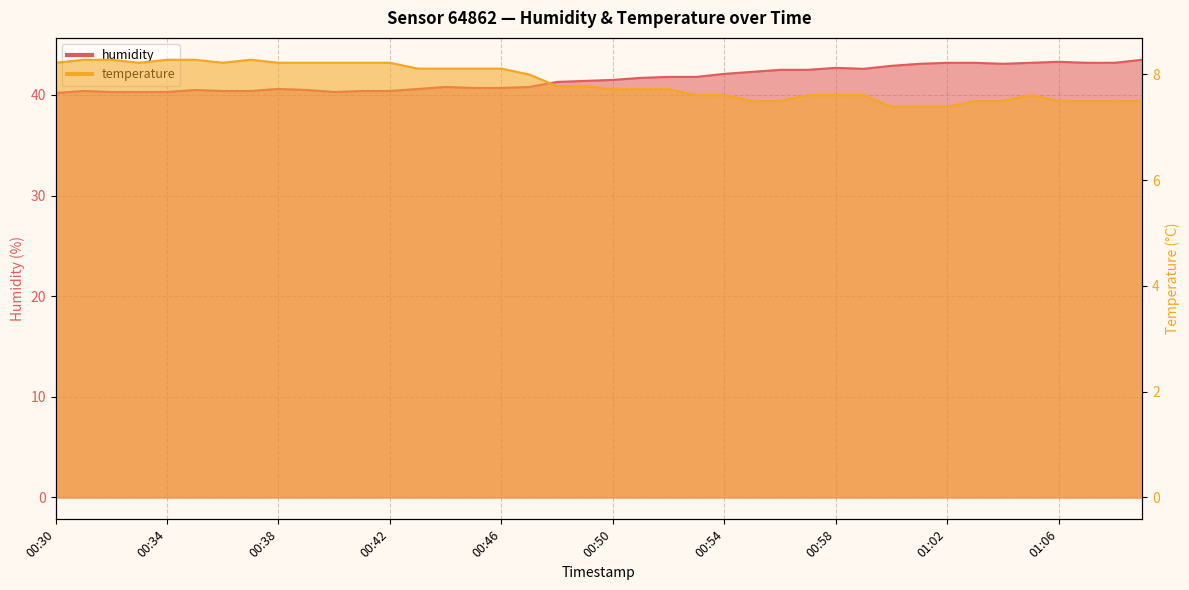

What is the label of the 31st point from the left?

01:00